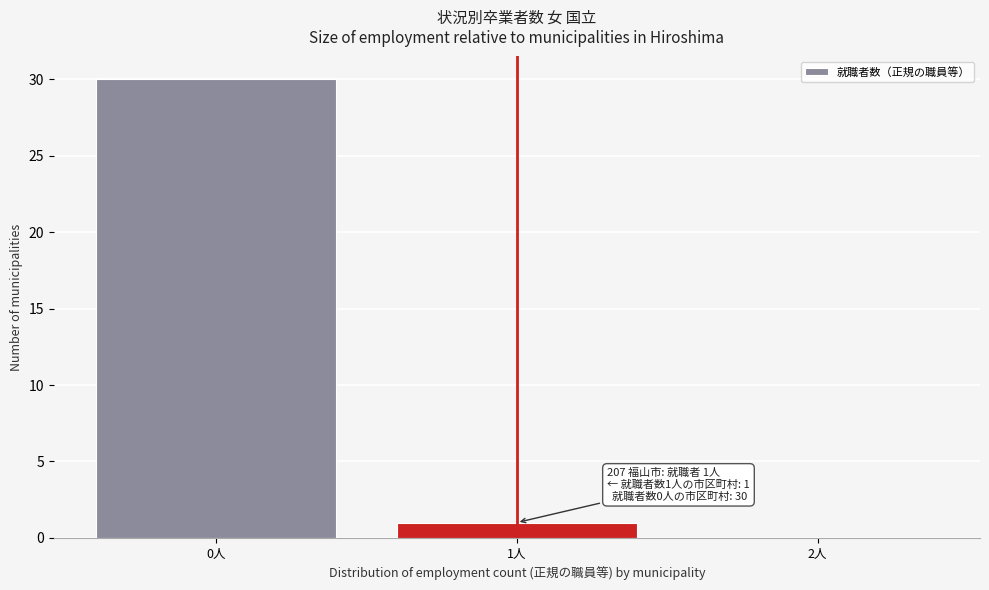

Which range on the x-axis has the tallest bar?

-0.5 to 0.5